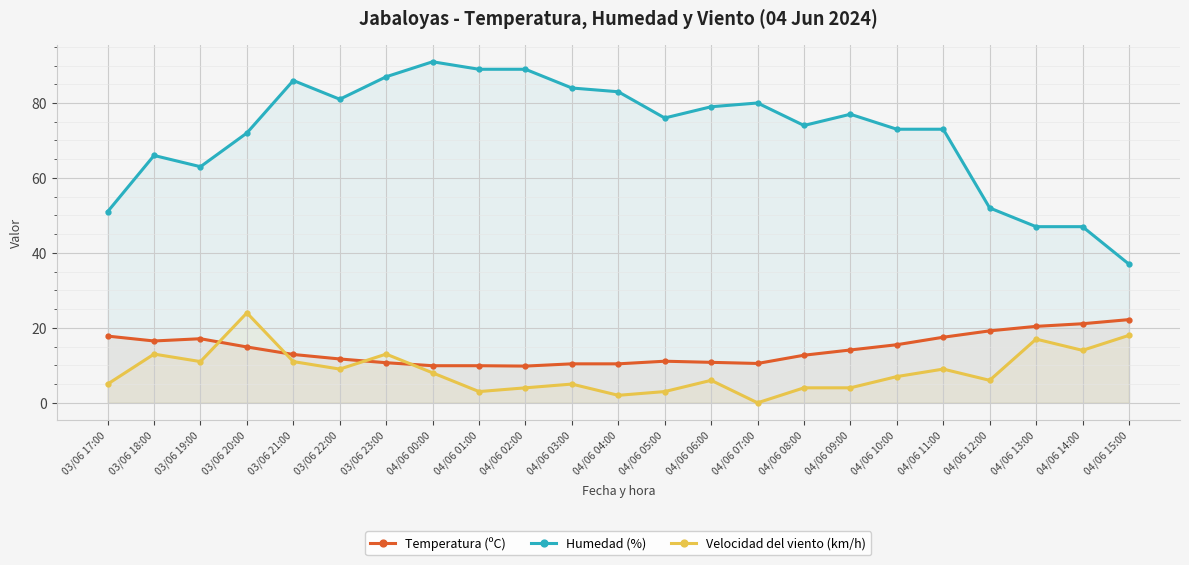

What is the greatest value displayed?

91.0